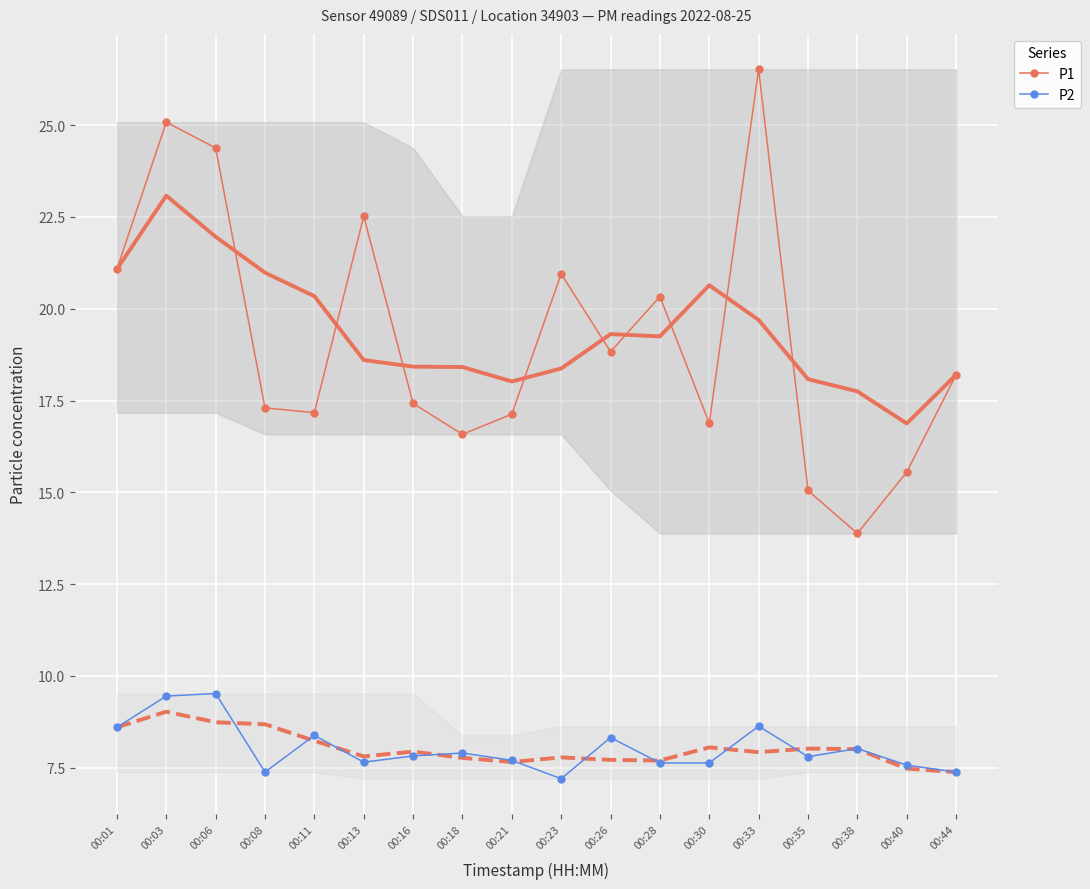

How many series are shown in this chart?

2